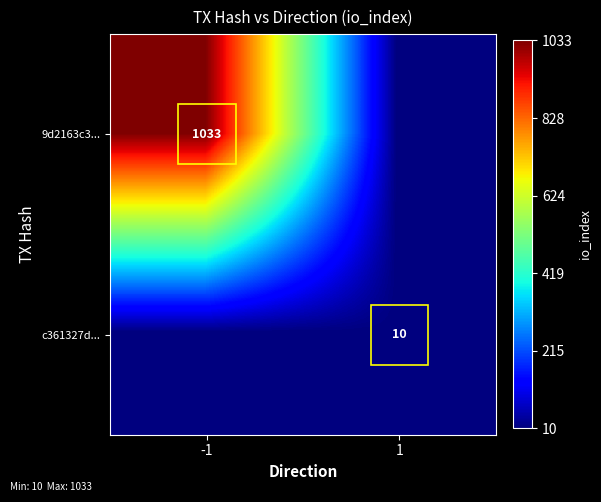

The value of 9d2163c3... at -1 is 1033. True or false?

True